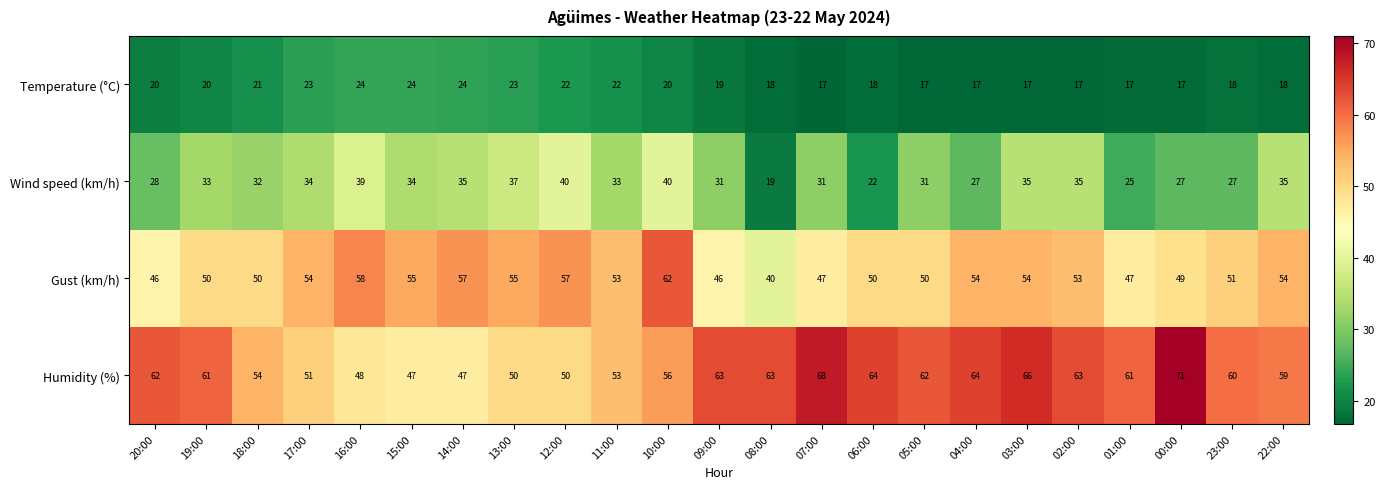

Which category has the highest value in the Humidity (%) series?

00:00